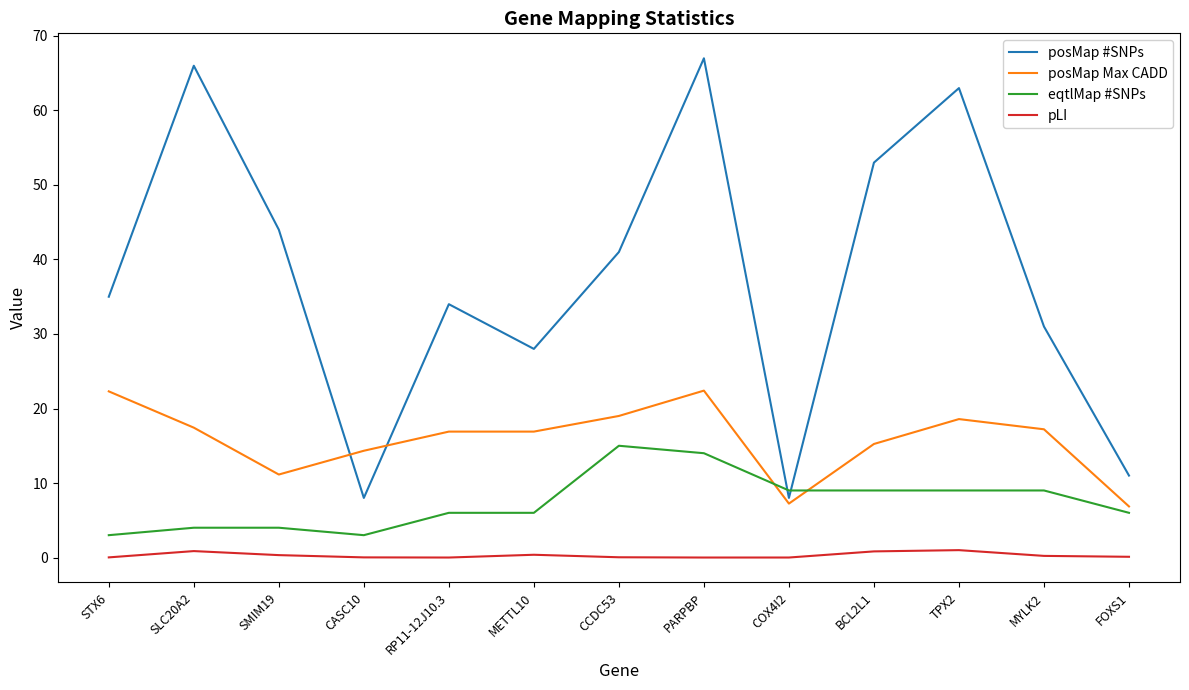

Is this an area chart (filled region under the line)?

No